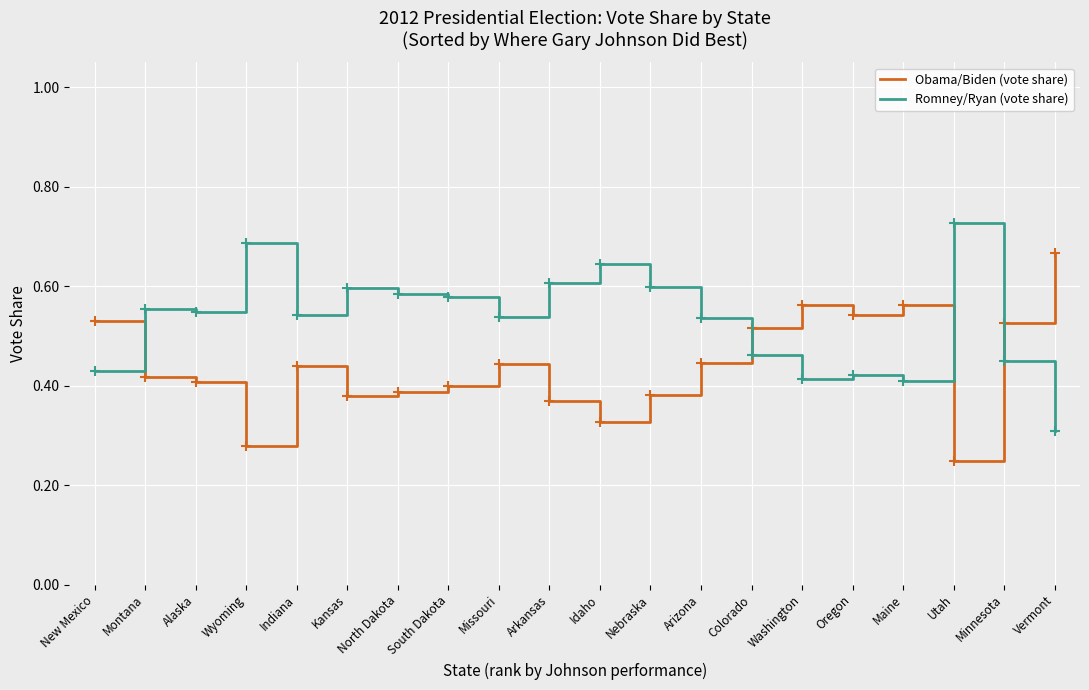

Where is Obama/Biden (vote share) nearest to the value 0?

Utah